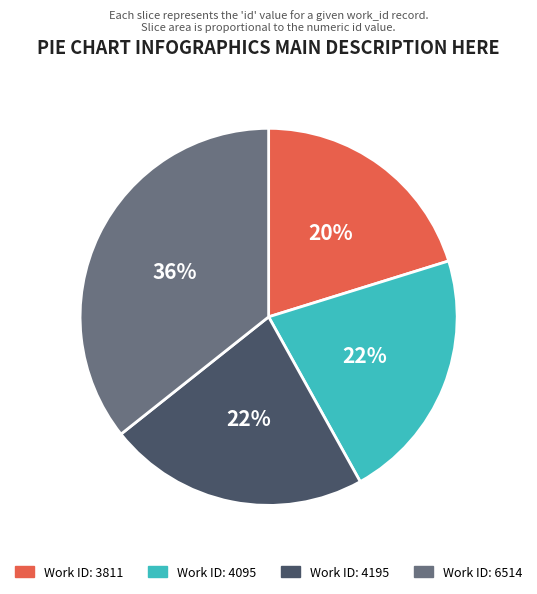

Does any single category account for the majority?

No